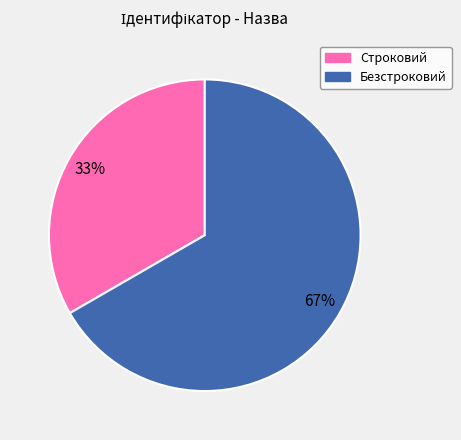

What percentage is the Безстроковий slice, to the nearest percent?

67%